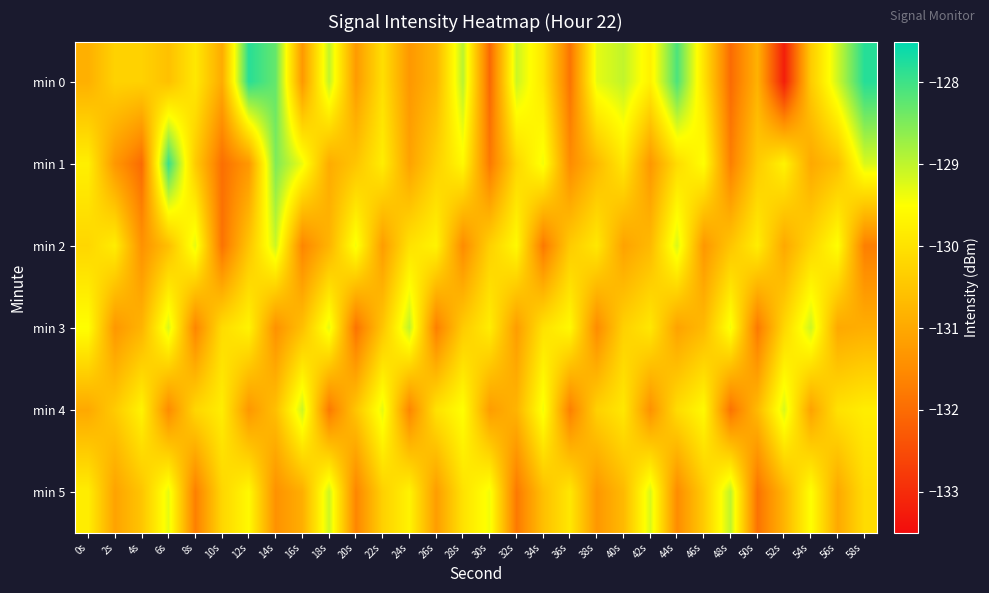

Rank the series at 8s from highest to lowest value.

min 2, min 0, min 4, min 1, min 3, min 5